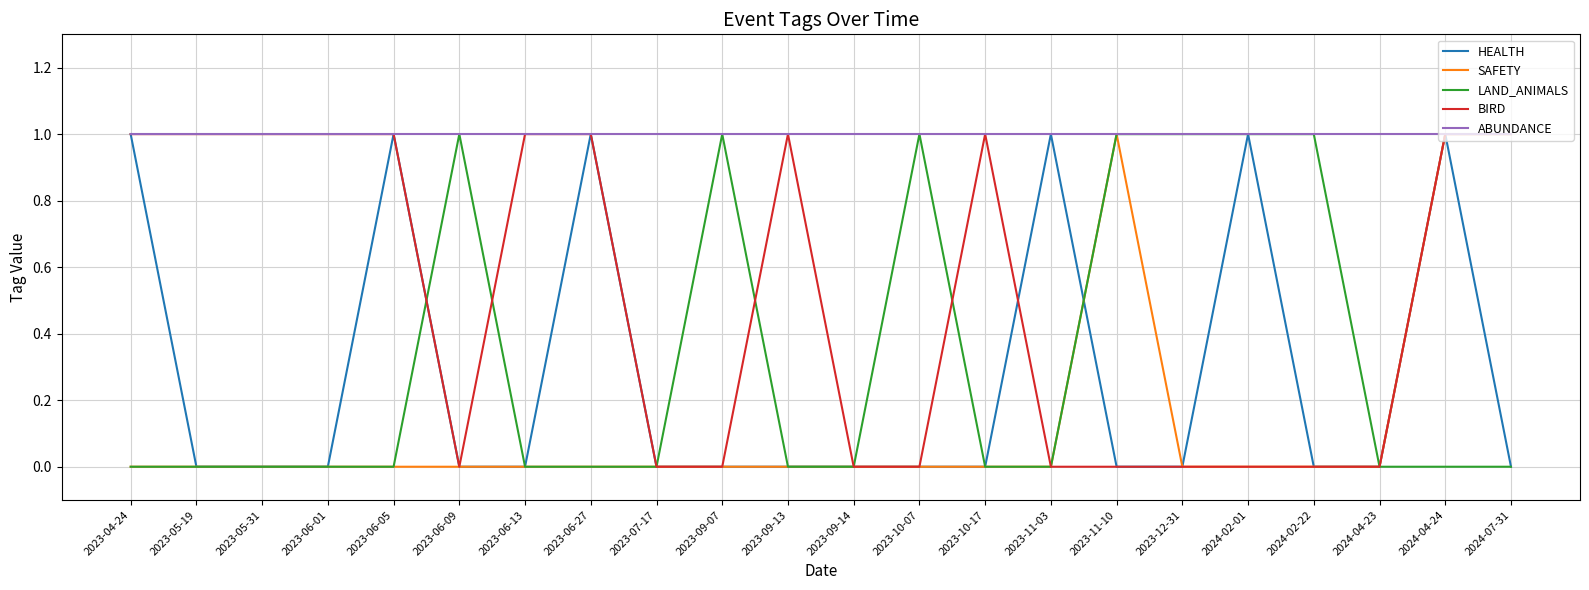

How many lines are shown in the chart?

5